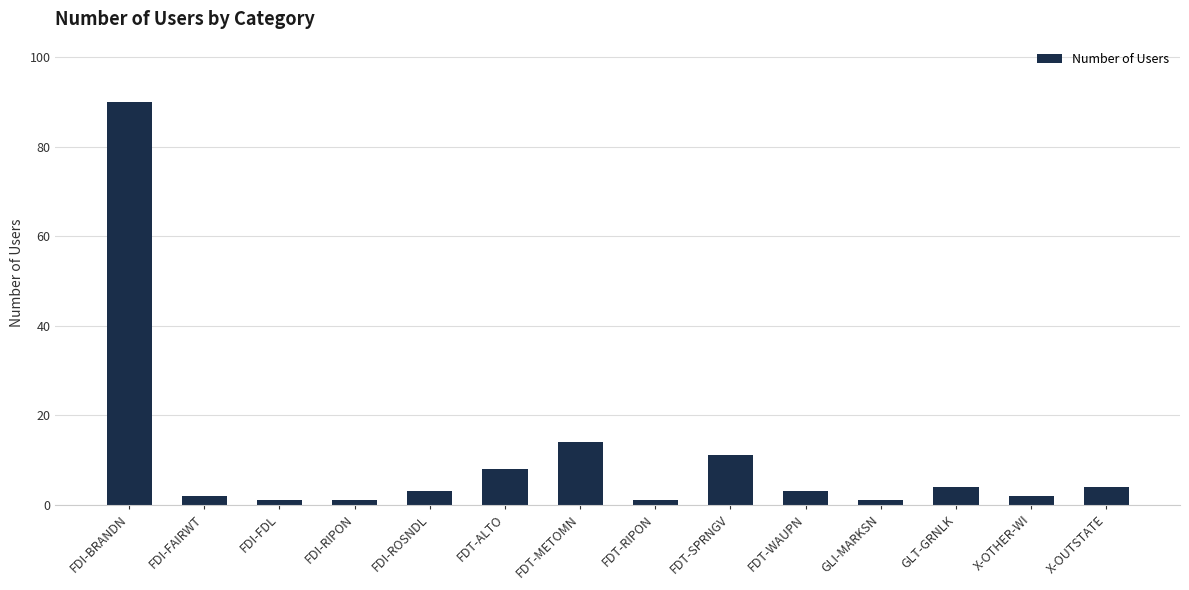

What is the value of the 3rd bar from the left?

1